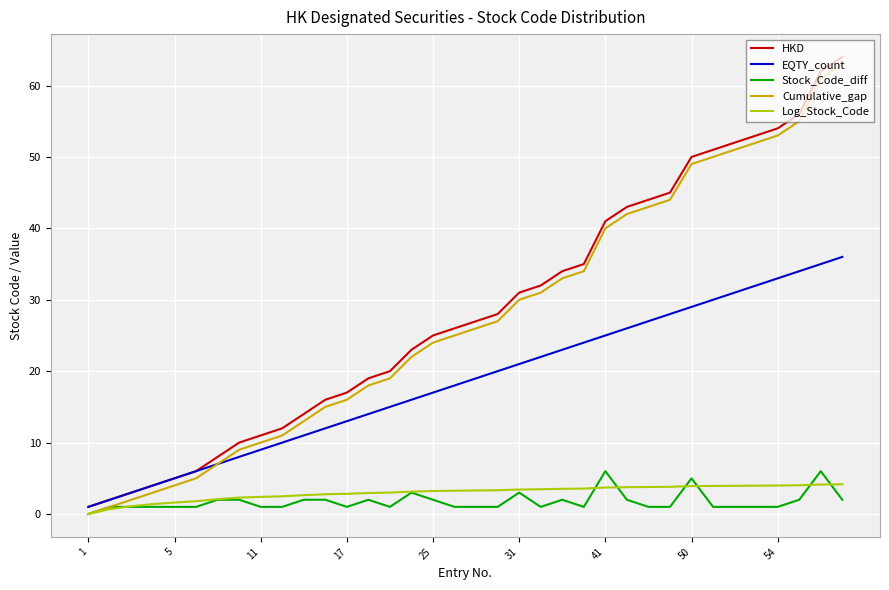

What is the maximum value for Stock_Code_diff?

6.0